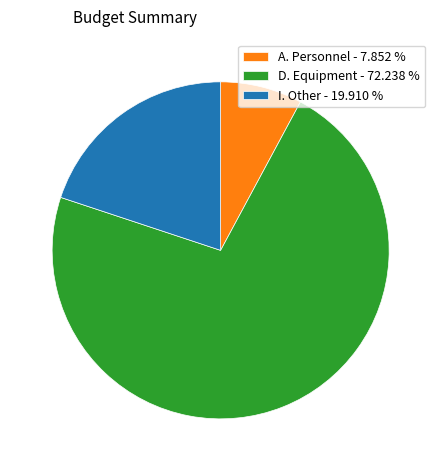

Approximately how many times larger is the value at I. Other - 19.910 % compared to D. Equipment - 72.238 %?

0.3